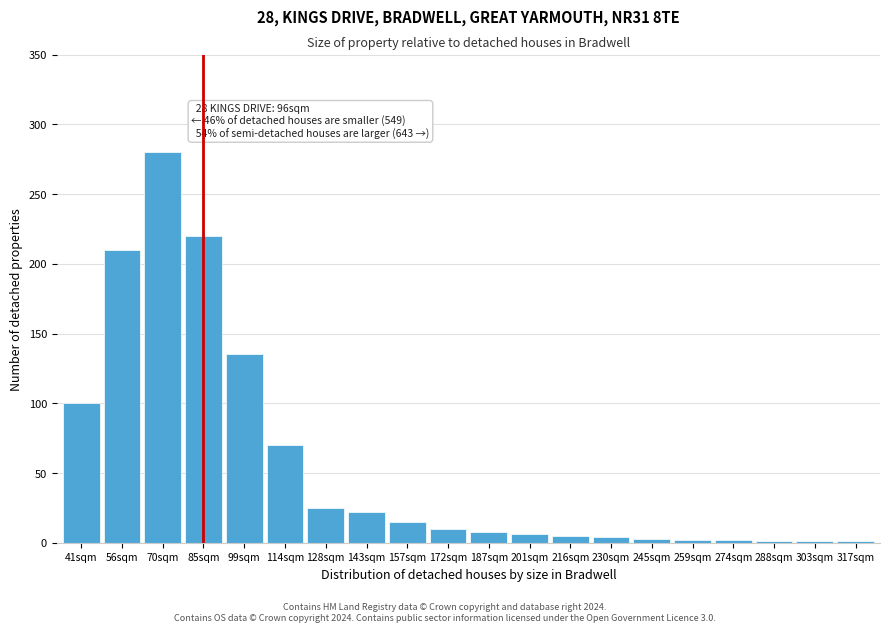

Is it true that the value at 41sqm is 28?

False